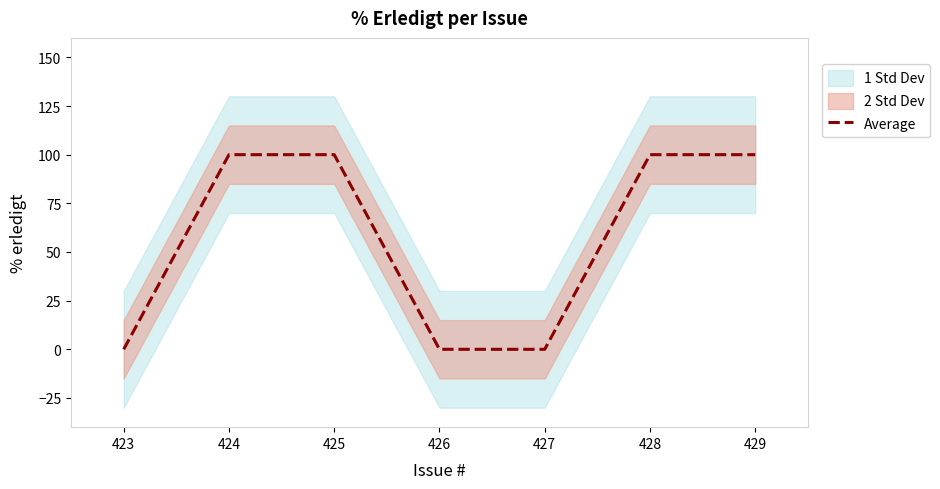

What is the sum of the values at 428 and 425?

200